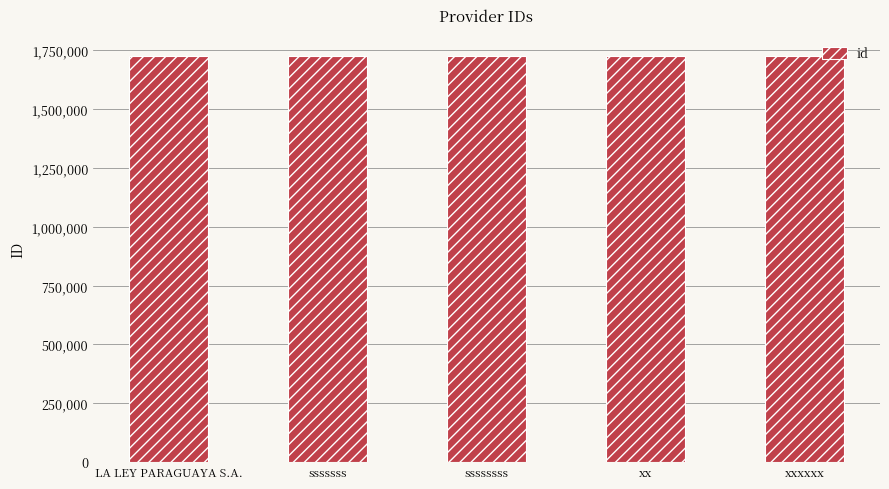

The value at xx is 675141. True or false?

False